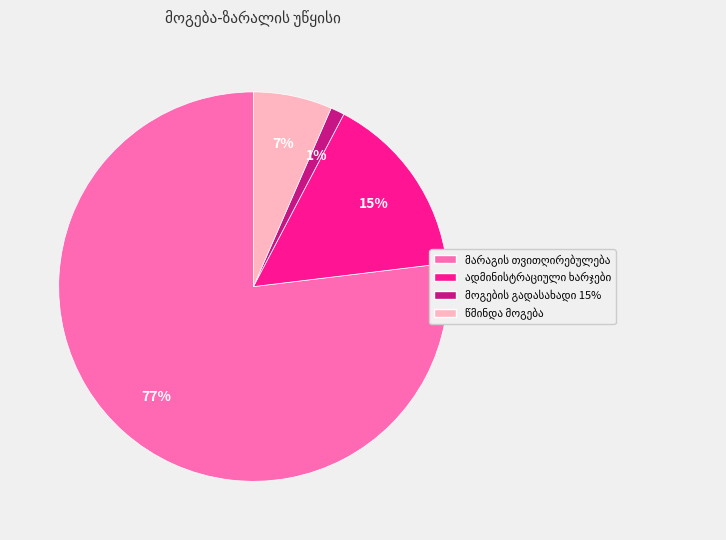

Is there a majority slice in this chart?

Yes